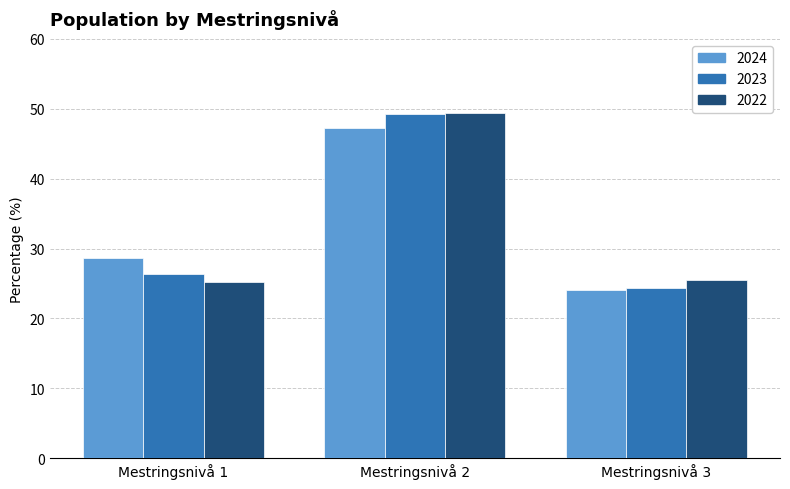

Which category has the lowest value across all series?

Mestringsnivå 3